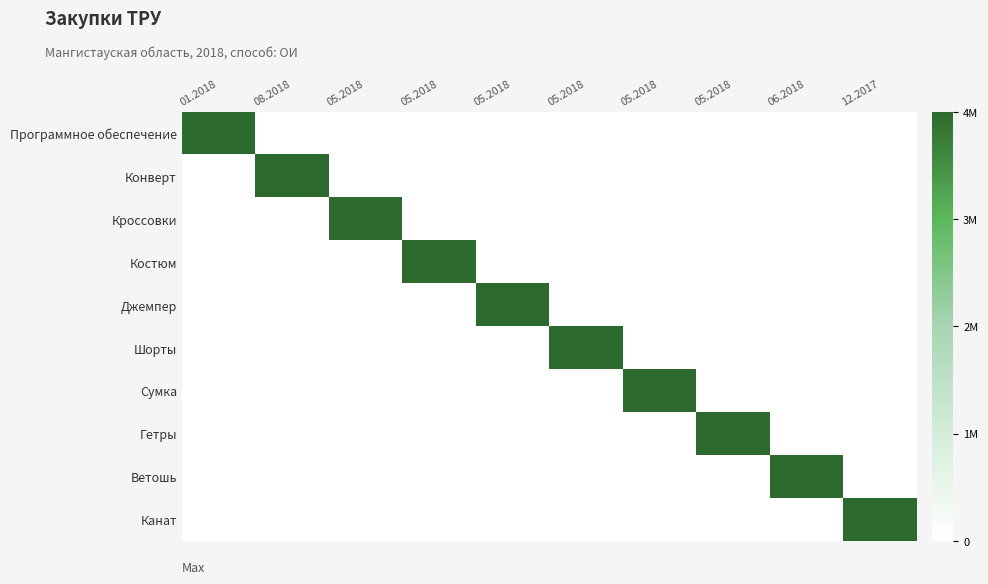

What is the spread (max minus min) of values at 06.2018?

1